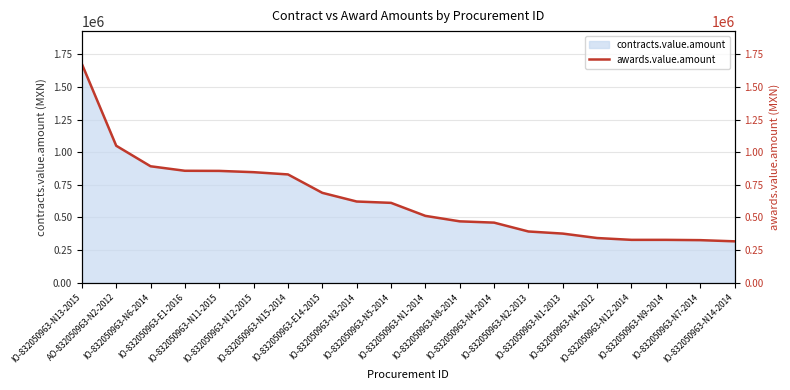

Where does the data first go above 612112?

IO-832050963-N13-2015